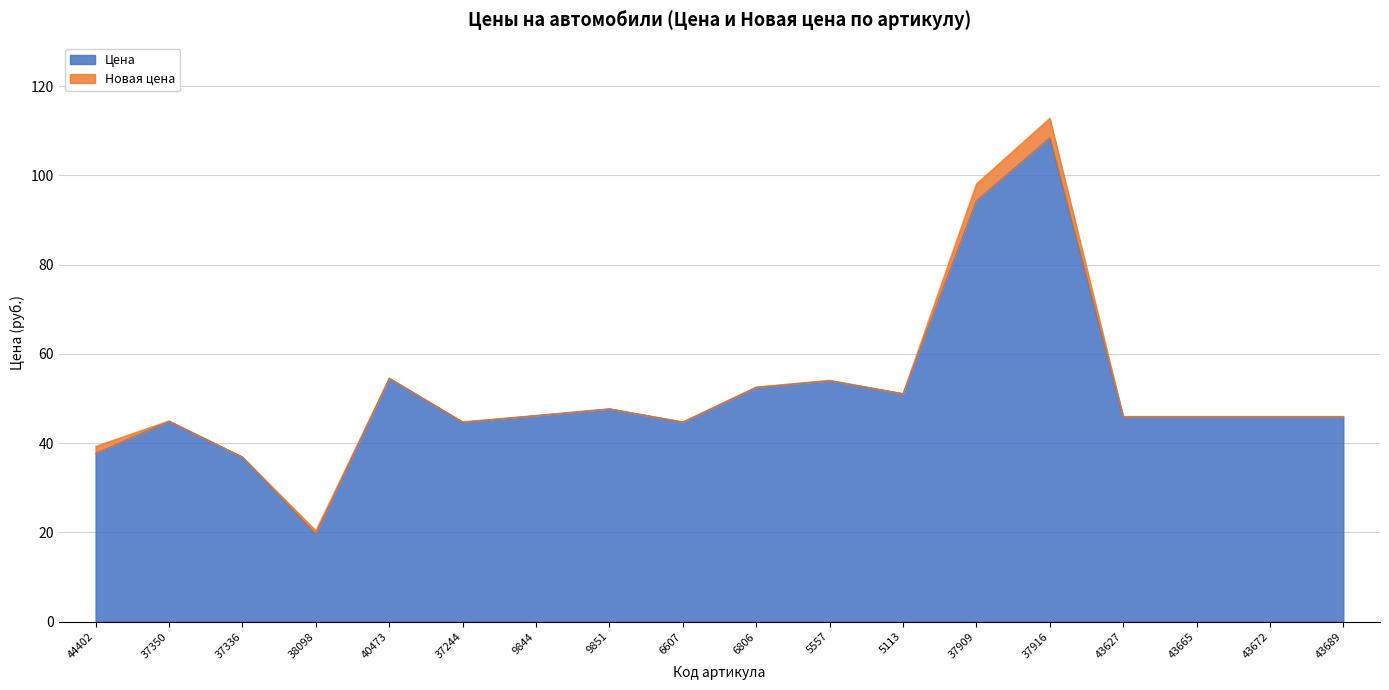

What is the difference between the maximum and minimum values in the Новая цена series?

92.4